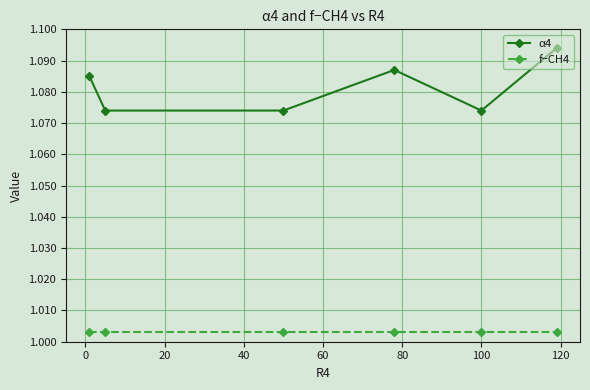

At how many categories does at least one series exceed 1?

6